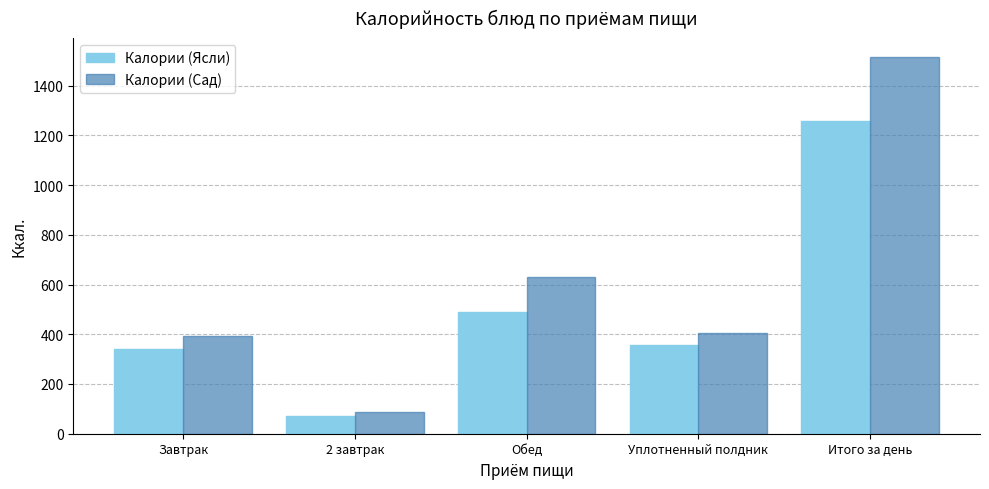

At Обед, list the series in order from smallest to largest.

Калории (Ясли), Калории (Сад)